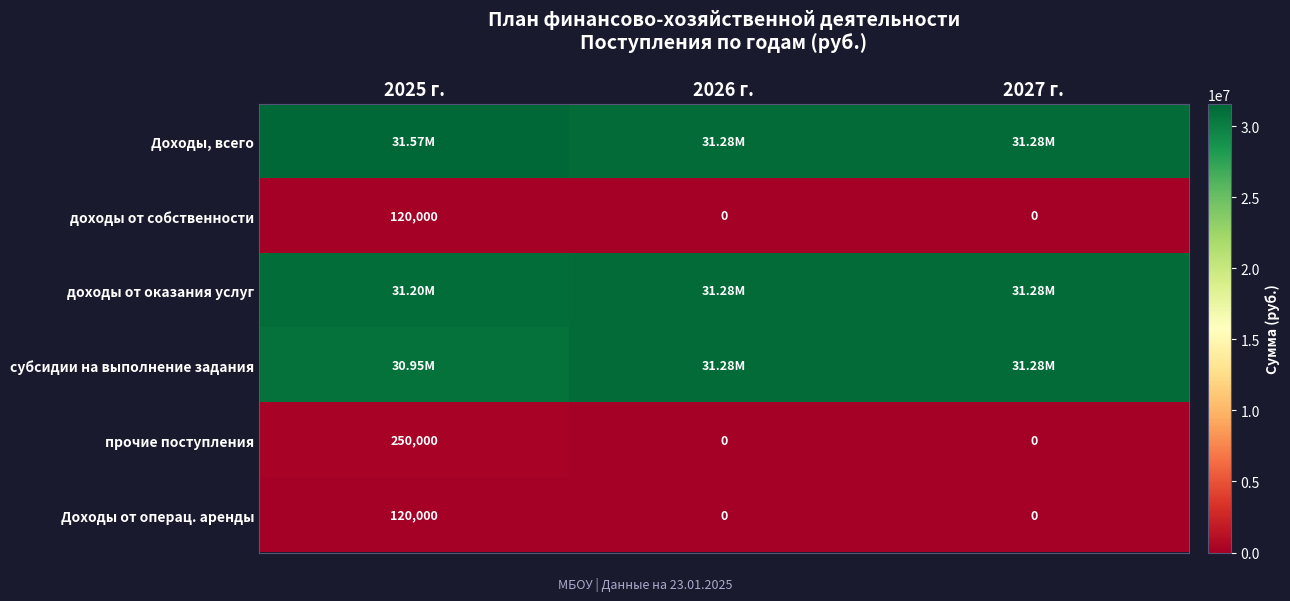

What is the difference between the highest and lowest values at 2026 г.?

31275900.0